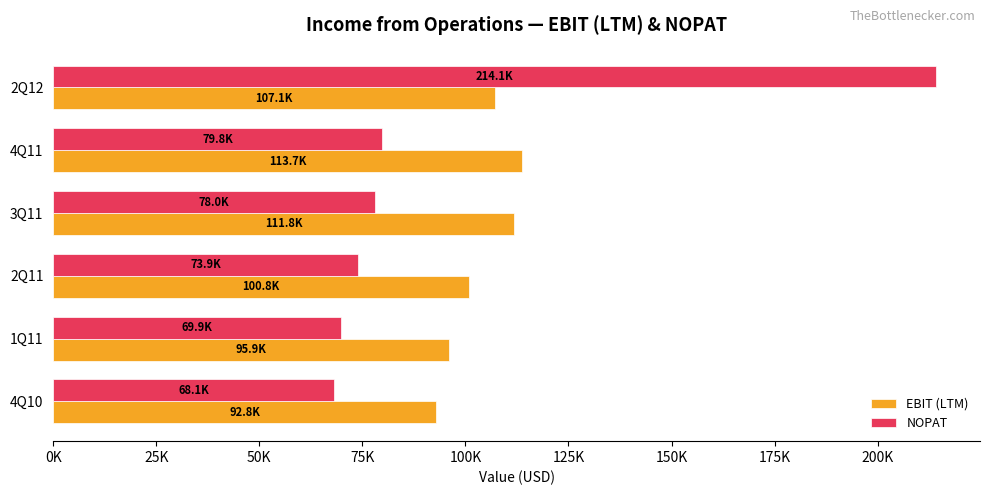

Which label corresponds to the smallest value in the chart?

4Q10